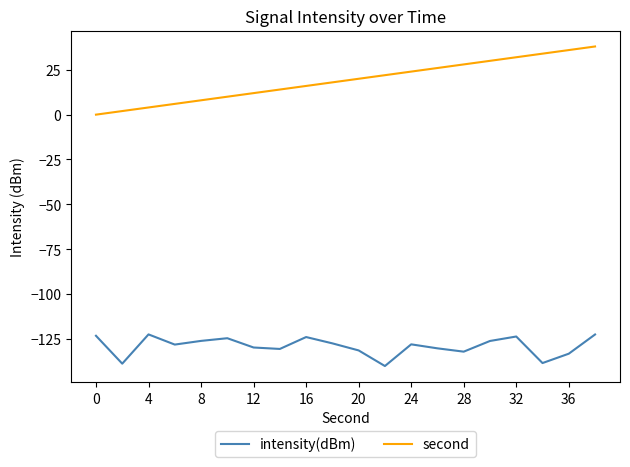

Rank the series by their average value, from highest to lowest.

second, intensity(dBm)